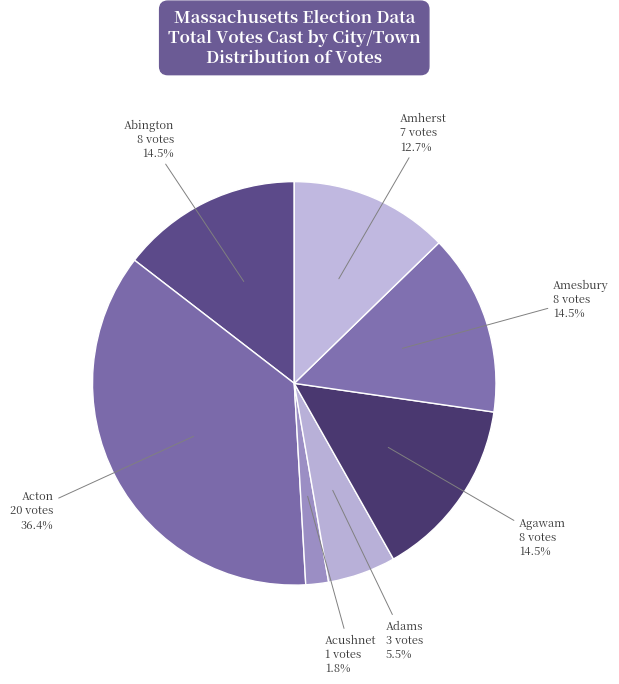

What portion of the pie excludes Amherst?

87.3%